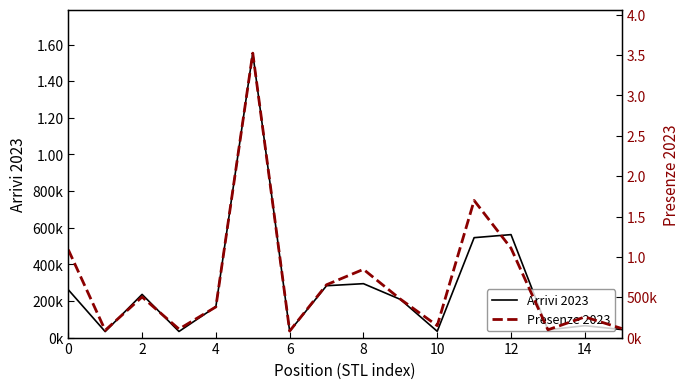

True or false: Arrivi 2023 and Presenze 2023 cross at least once.

False